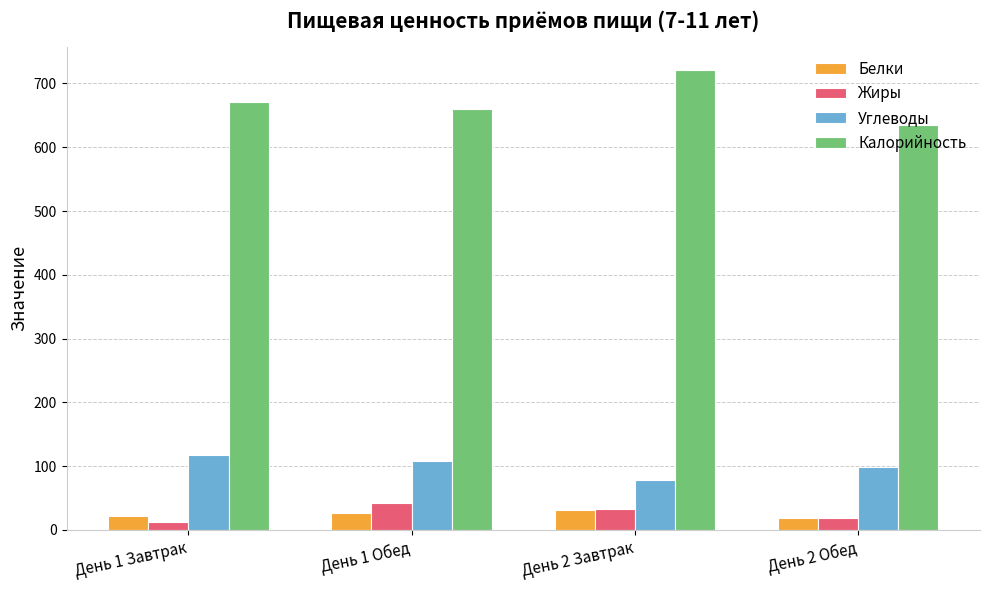

What is the maximum value shown in the chart?

721.3